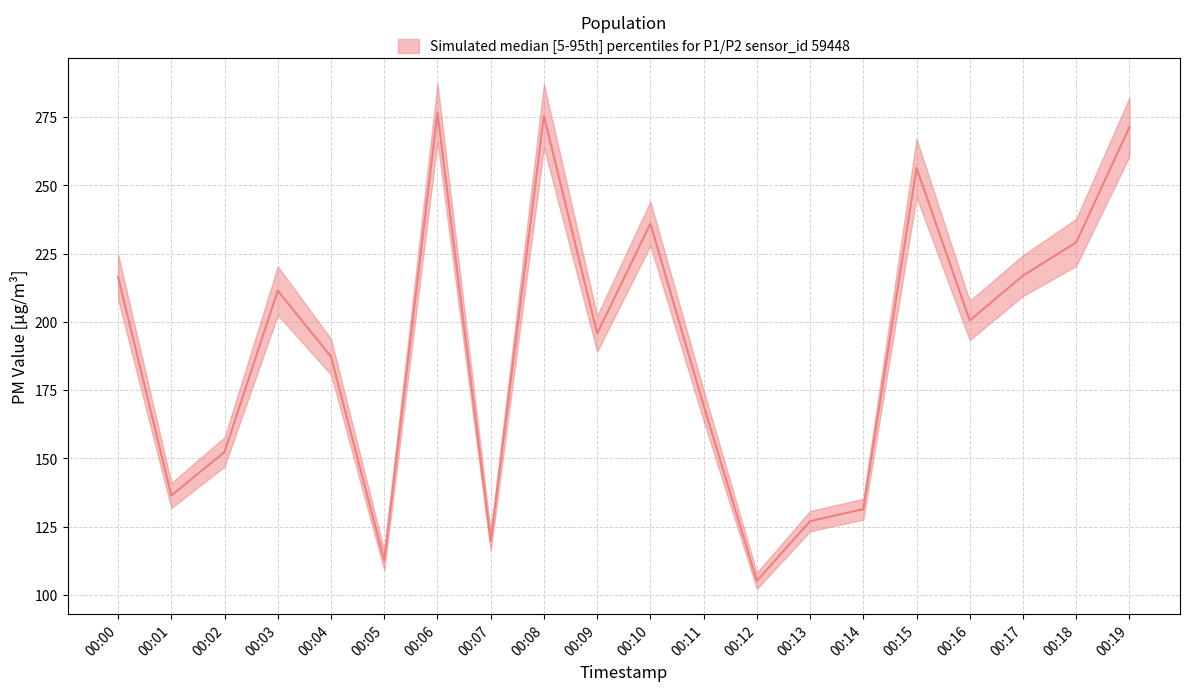

At which category does the chart reach its peak across all series?

00:06